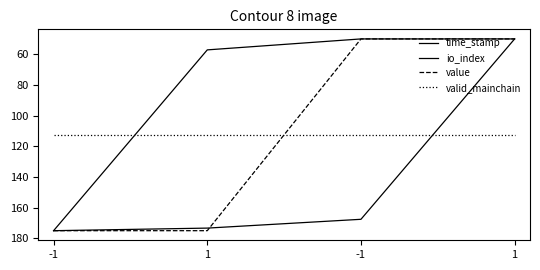

Rank the series at -1 from lowest to highest value.

valid_mainchain, time_stamp, io_index, value